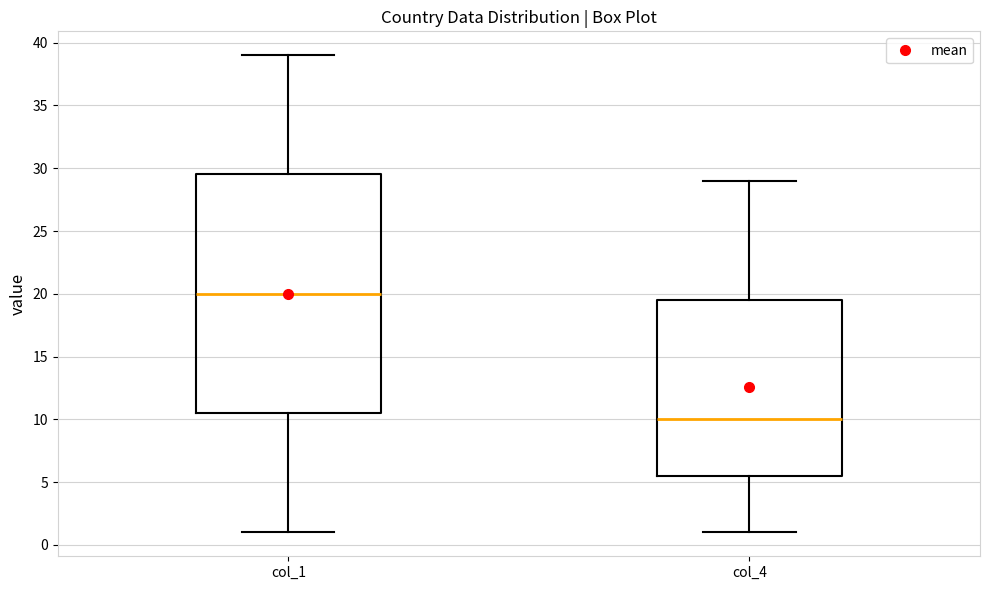

Reading left to right, read every box against the y-axis: the position of its median line, the range the box covers, and the ends of its whiskers. The values are not printed on the chart, so give them approximately, as read against the axis.

col_1: median 20.0, box 10.5 to 29.5, whiskers 1.0 to 39.0
col_4: median 10.0, box 5.5 to 19.5, whiskers 1.0 to 29.0